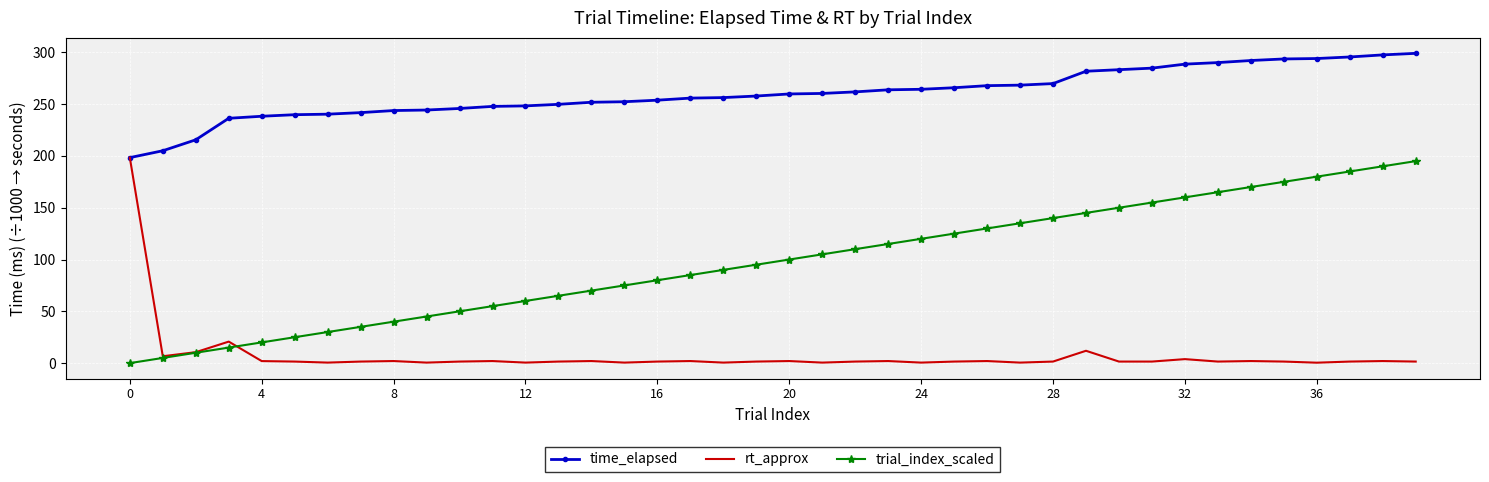

Rank the series by their average value, from highest to lowest.

time_elapsed, trial_index_scaled, rt_approx